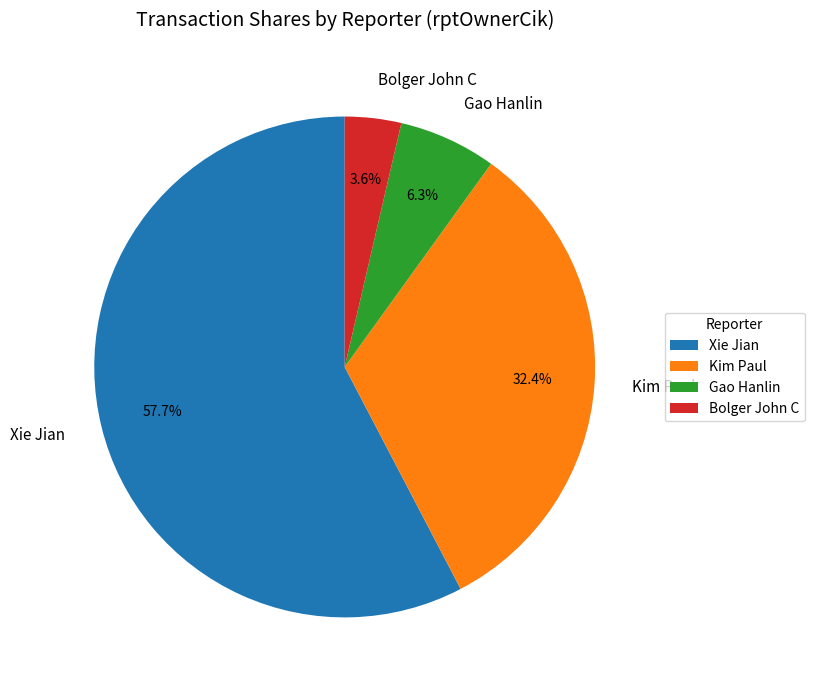

Combined, do Kim Paul and Gao Hanlin account for over 50%?

No